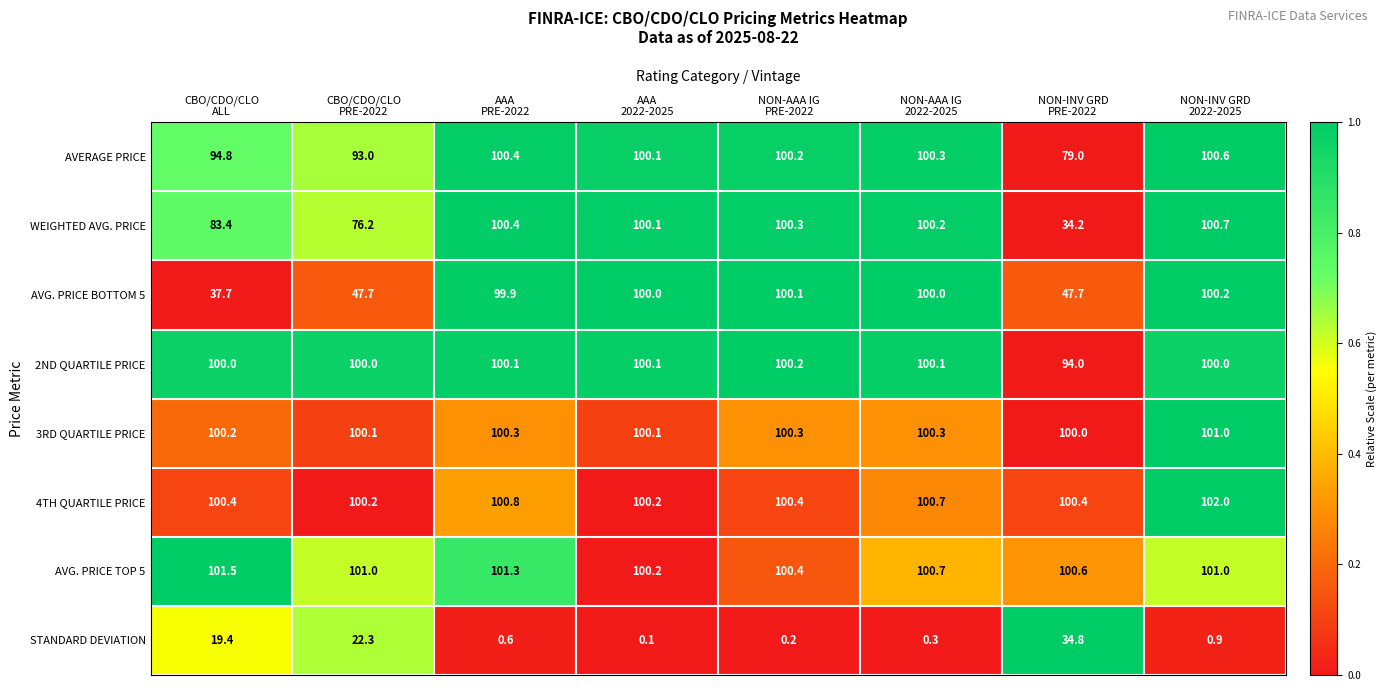

How many data points does each series have?

8